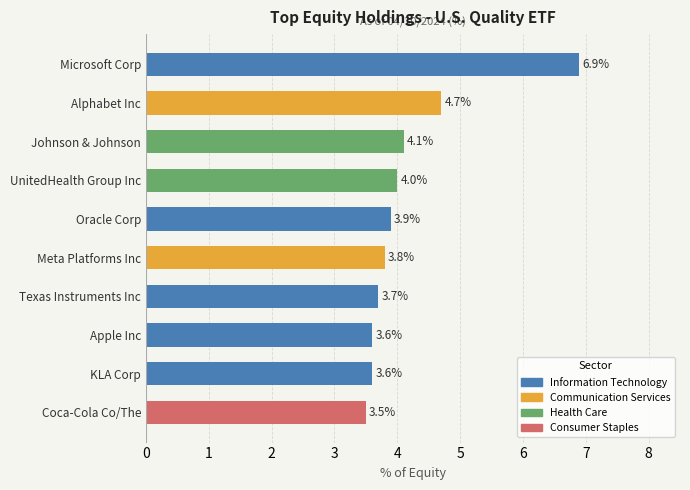

How many bars are there in total?

10